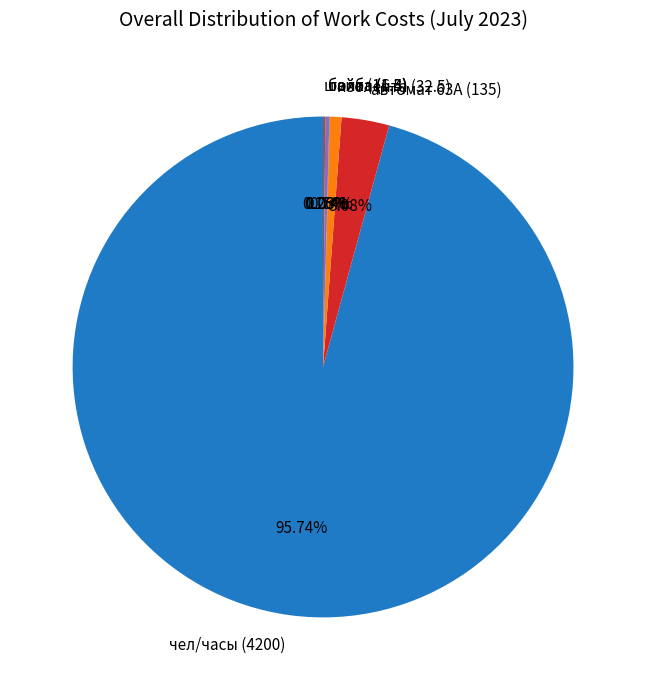

Which has a higher value, автомат 63А (135) or изолента (32.5)?

автомат 63А (135)